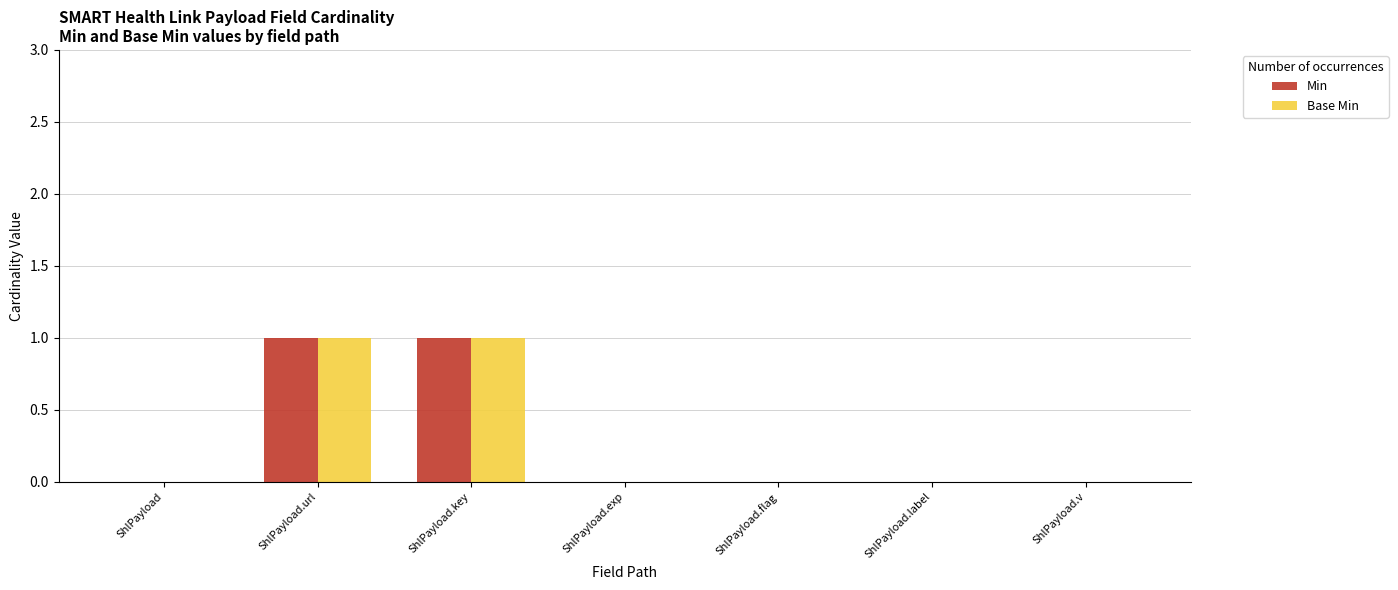

What is the sum of the Base Min values at ShlPayload and ShlPayload.key?

1